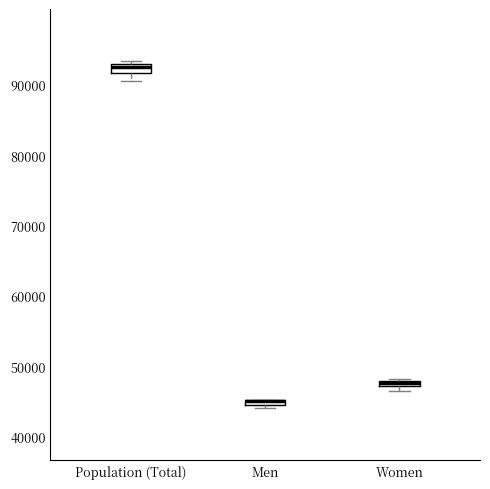

Where is the upper edge of the box for Women on the y-axis? The values are not printed on the chart, so give them approximately, as read against the axis.

48000